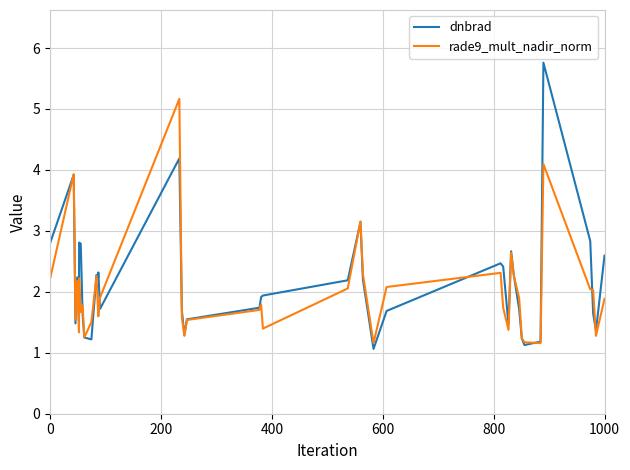

Rank the series by their maximum value, from highest to lowest.

dnbrad, rade9_mult_nadir_norm